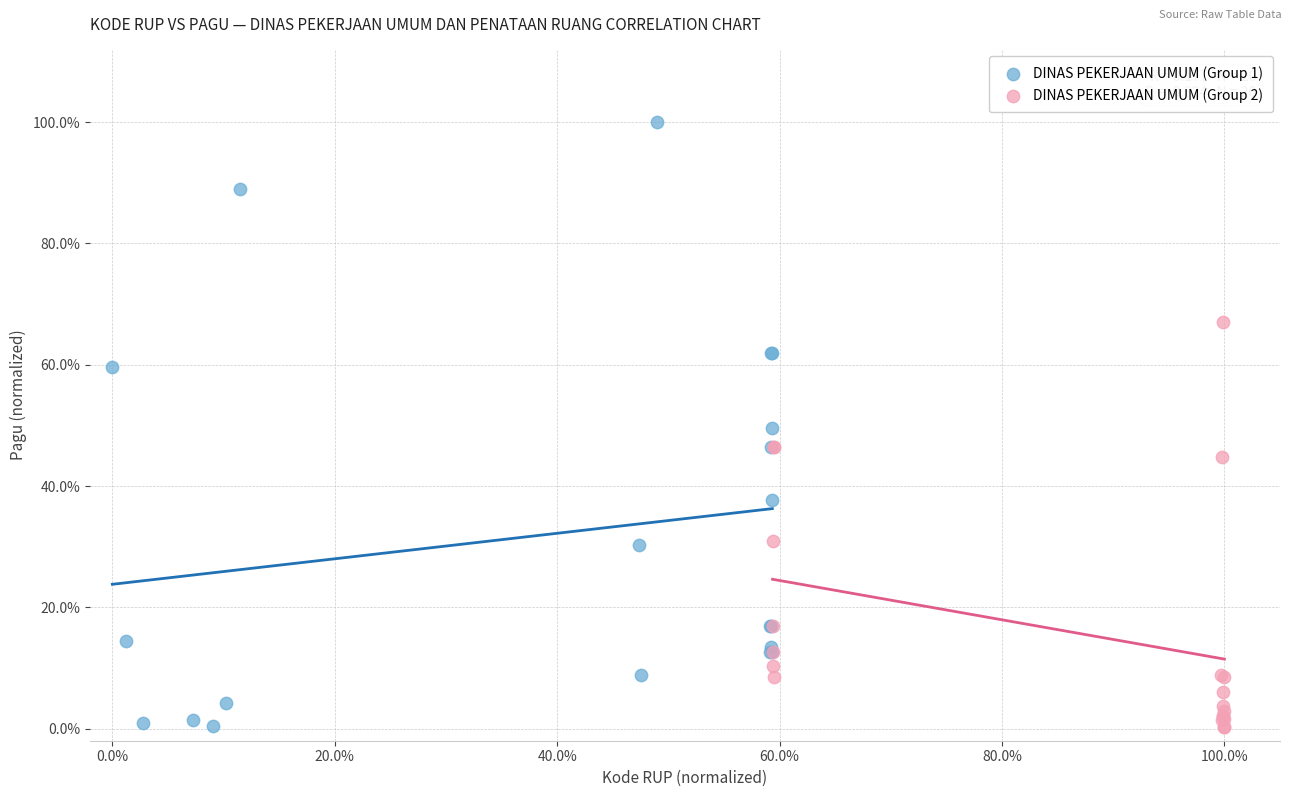

What are all the series names shown in the legend?

DINAS PEKERJAAN UMUM (Group 1), DINAS PEKERJAAN UMUM (Group 2)